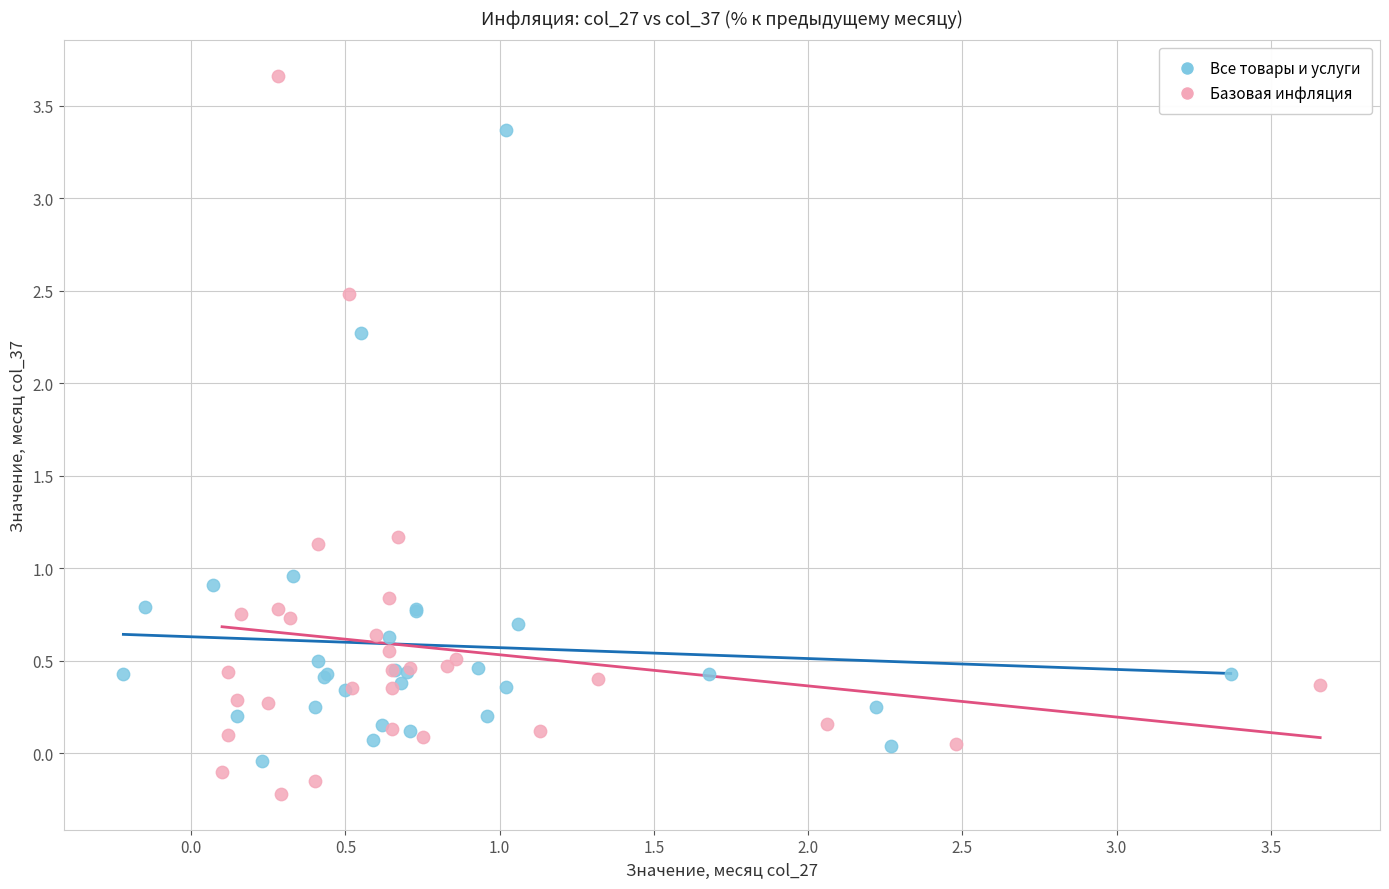

Which series contains the lowest Y value?

Базовая инфляция